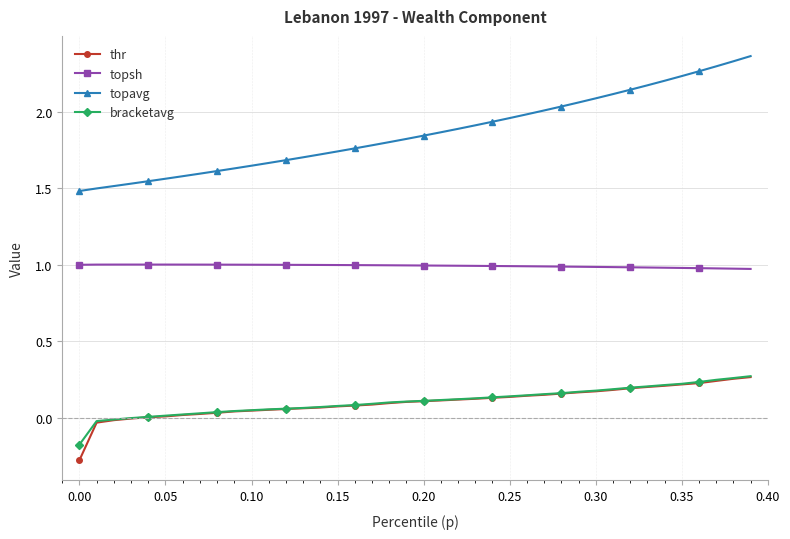

True or false: topsh and topavg cross at least once.

False